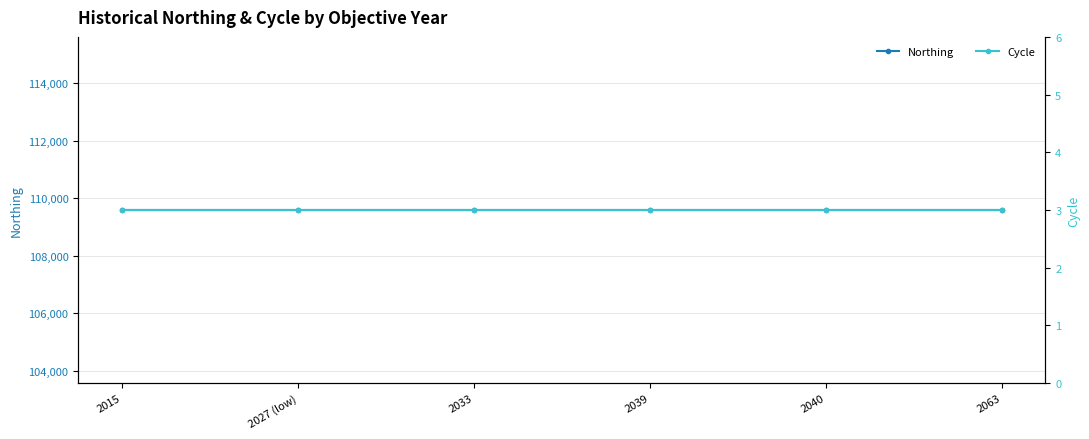

Is the value of Northing at 2033 greater than the value of Cycle at 2033?

Yes